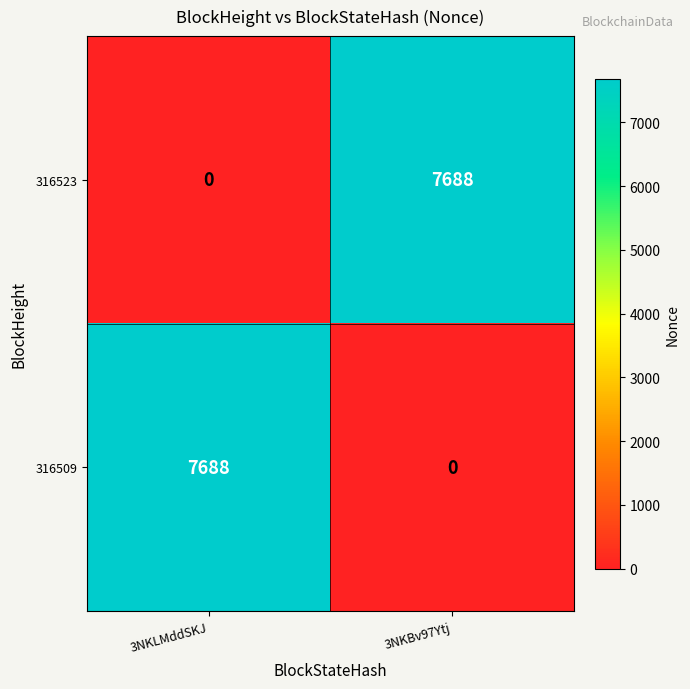

What is the average value of the 316523 series?

3844